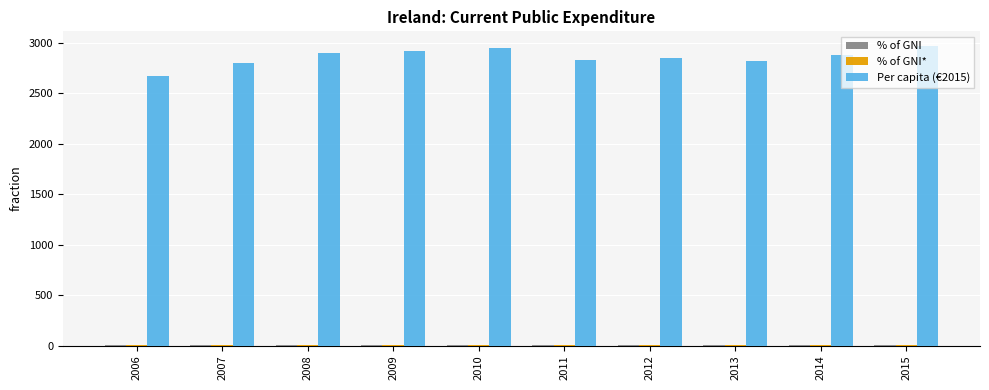

What is the maximum value shown in the chart?

2964.3